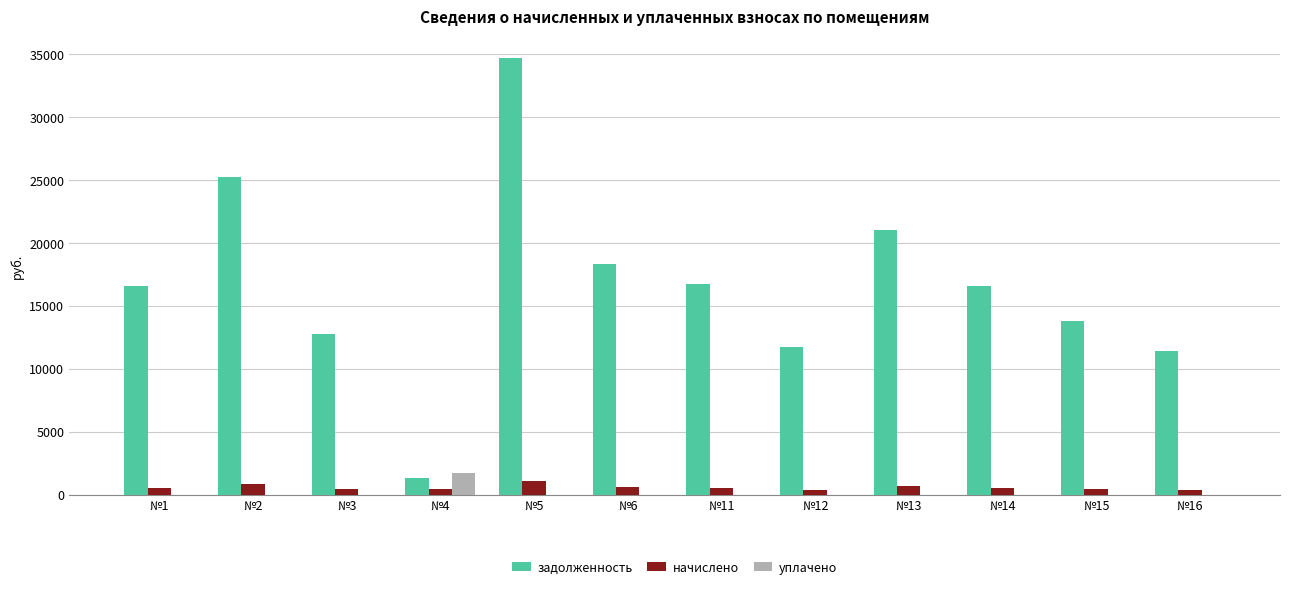

Are the bars grouped side by side (vs. stacked)?

Yes